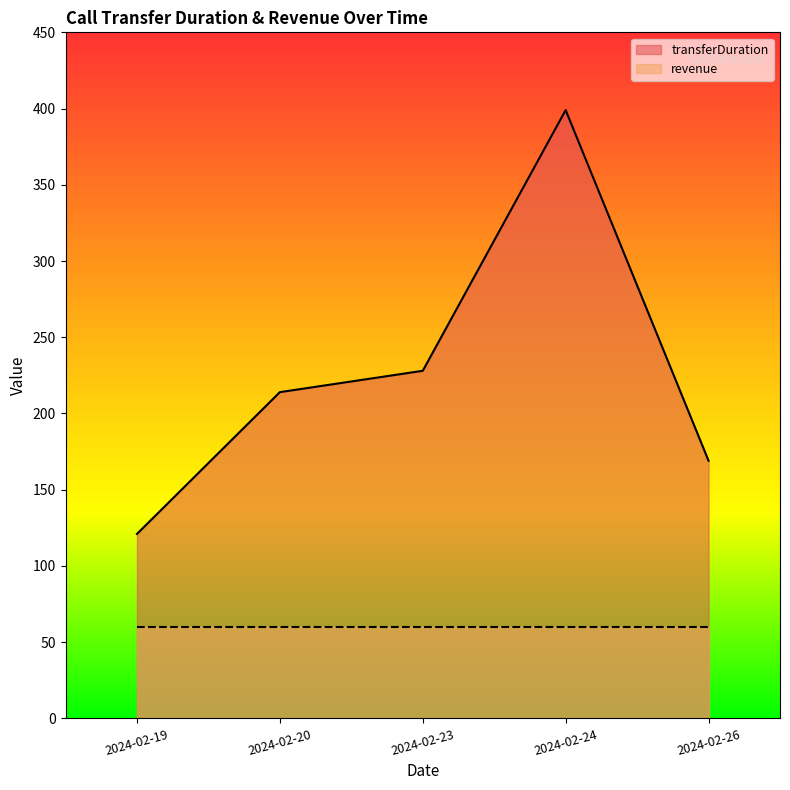

Where is the first local maximum?

2024-02-24